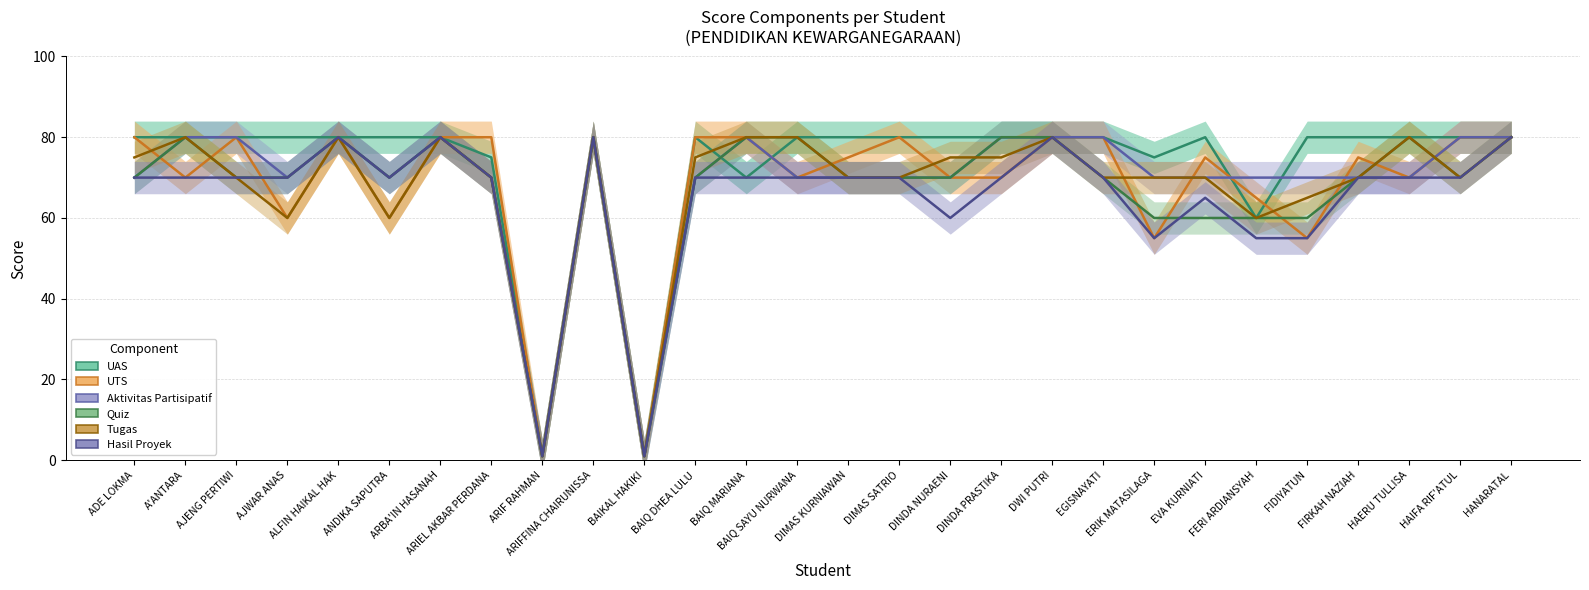

At FERI ARDIANSYAH, list the series in order from largest to smallest.

Aktivitas Partisipatif, UTS, UAS, Quiz, Tugas, Hasil Proyek